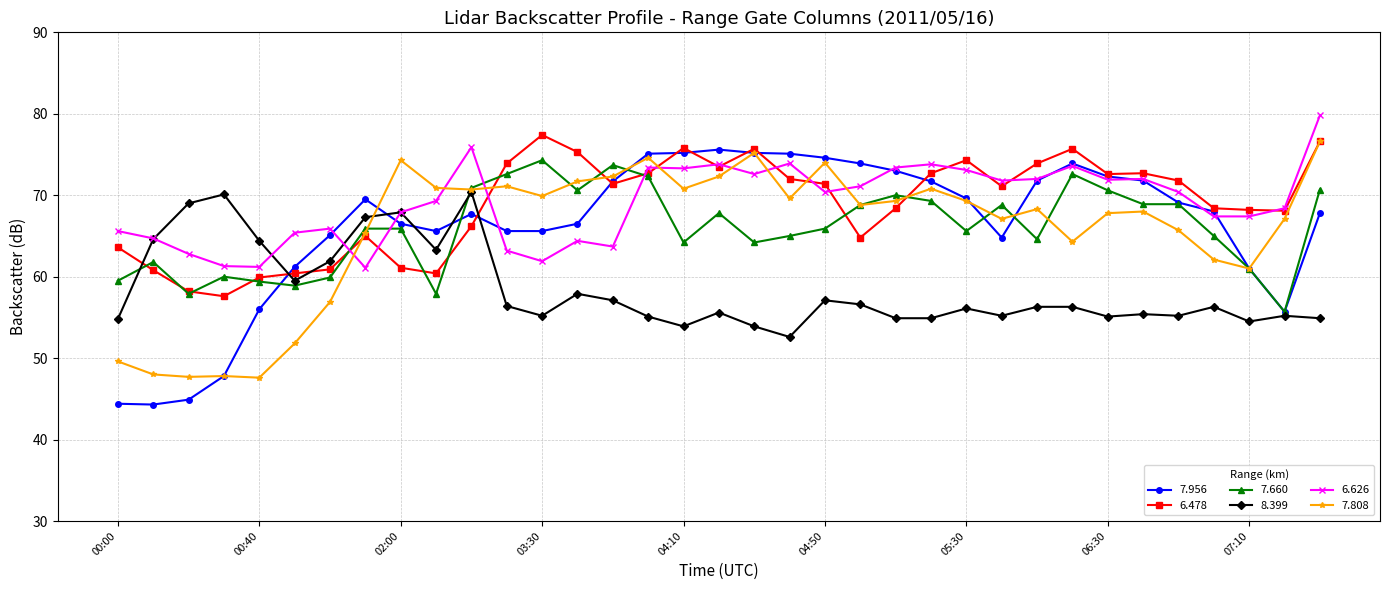

What is the smallest value displayed?

44.3